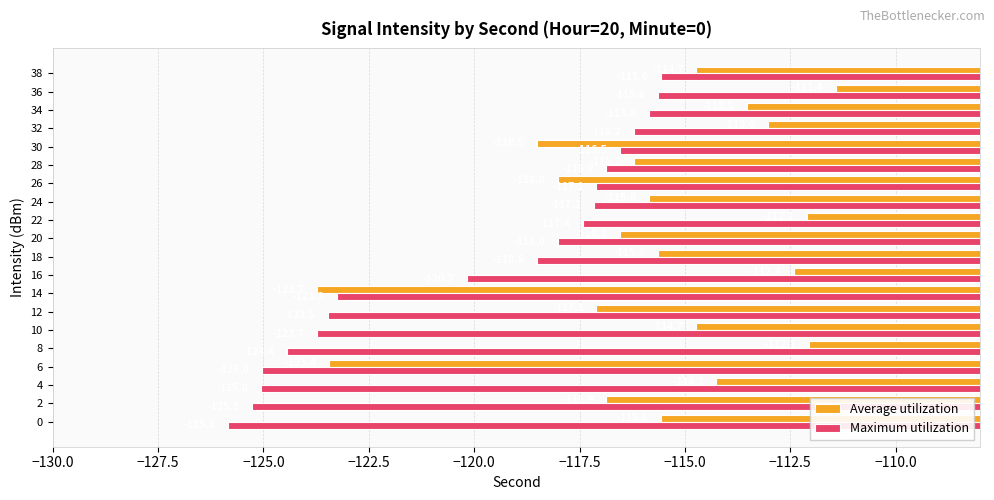

Between 16 and 22, which series saw the biggest shift?

Maximum utilization